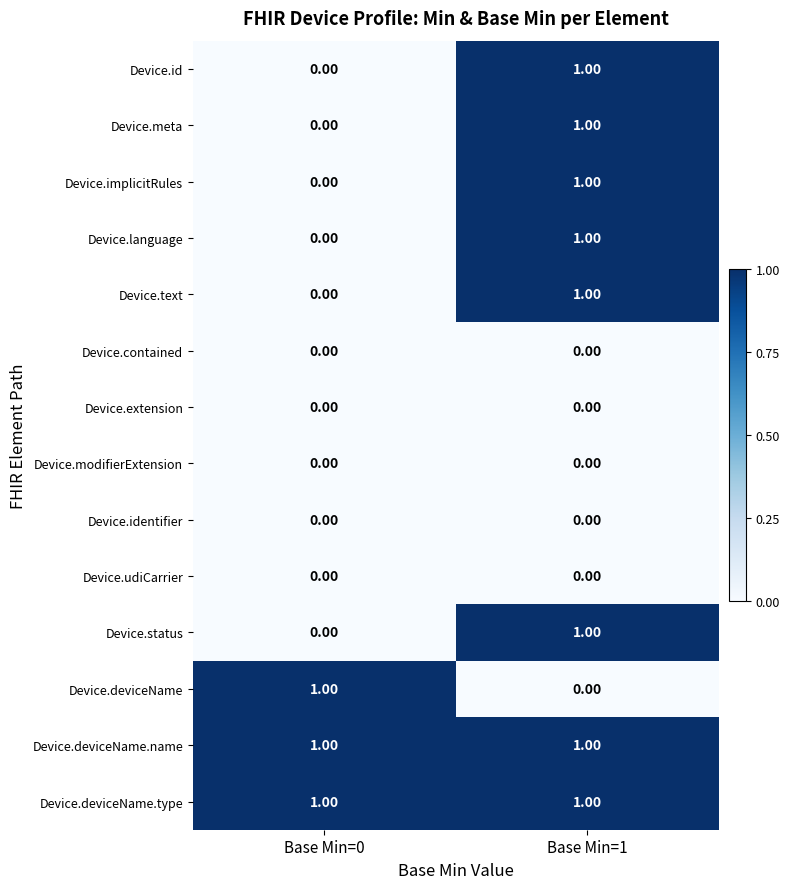

At which category is the sum across all series the highest?

Base Min=1